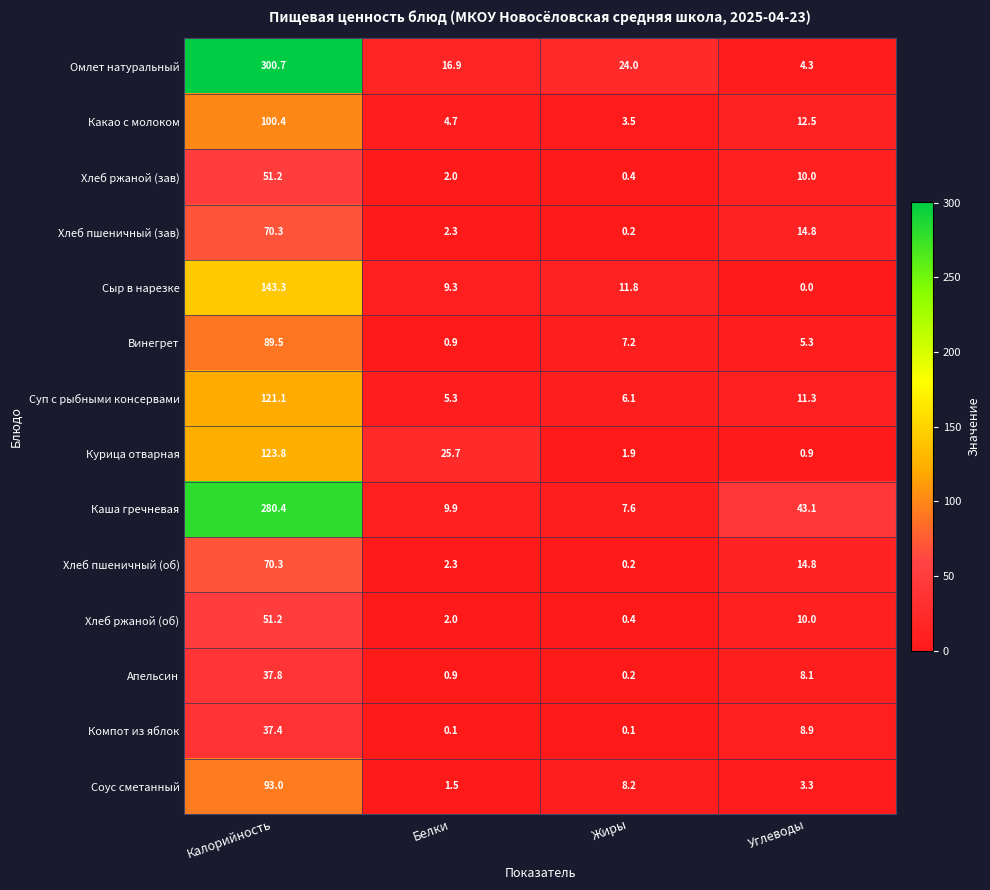

How many series are shown in this chart?

14